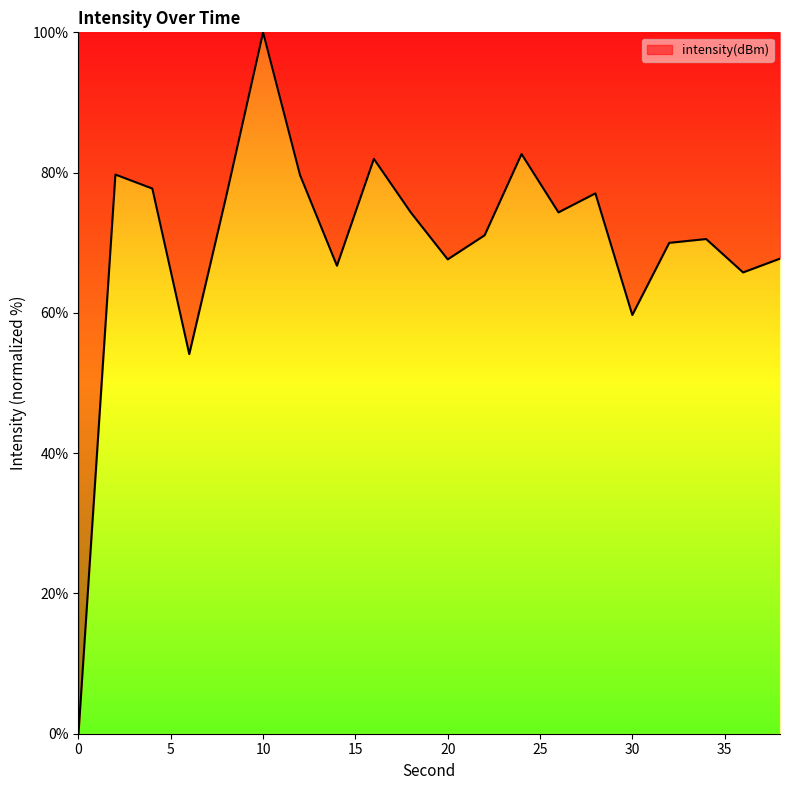

What is the difference between the maximum and minimum values?

100.0